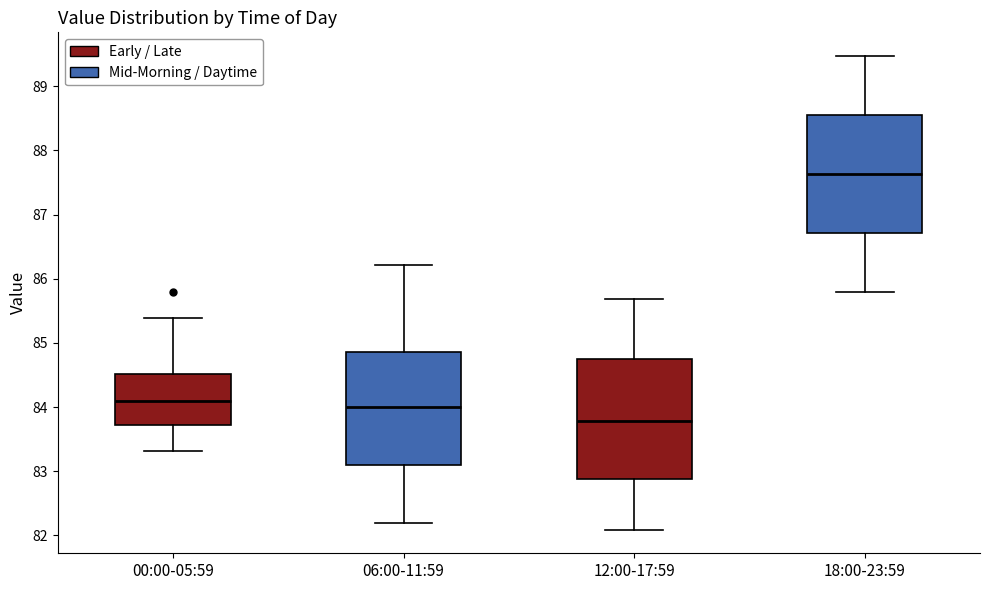

Reading left to right, read every box against the y-axis: the position of its median line, the range the box covers, and the ends of its whiskers. The values are not printed on the chart, so give them approximately, as read against the axis.

00:00-05:59: median 84.1, box 83.7 to 84.5, whiskers 83.3 to 85.4
06:00-11:59: median 84.0, box 83.1 to 84.9, whiskers 82.2 to 86.2
12:00-17:59: median 83.8, box 82.9 to 84.7, whiskers 82.1 to 85.7
18:00-23:59: median 87.6, box 86.7 to 88.5, whiskers 85.8 to 89.5